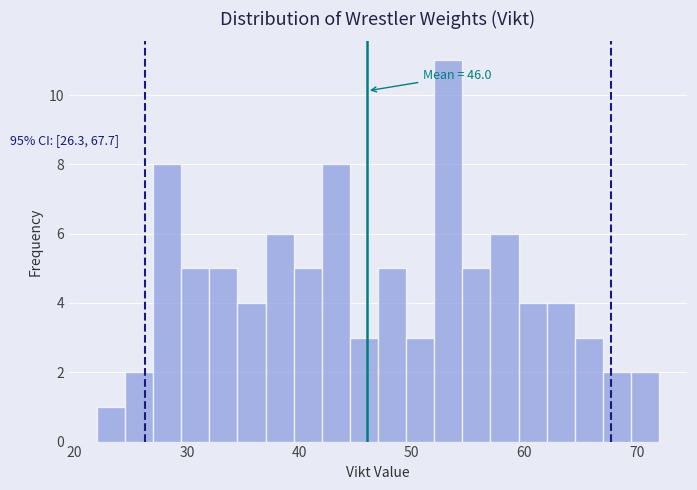

Read against the x-axis, roughly where is the centre of the tallest bar?

53